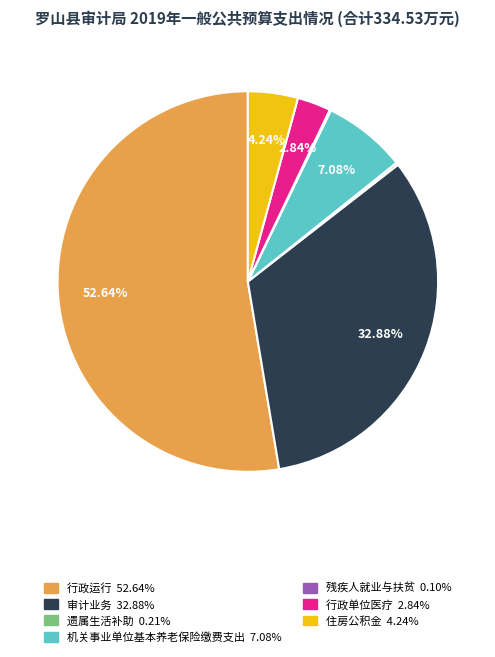

Which slice represents more than half of the pie?

行政运行